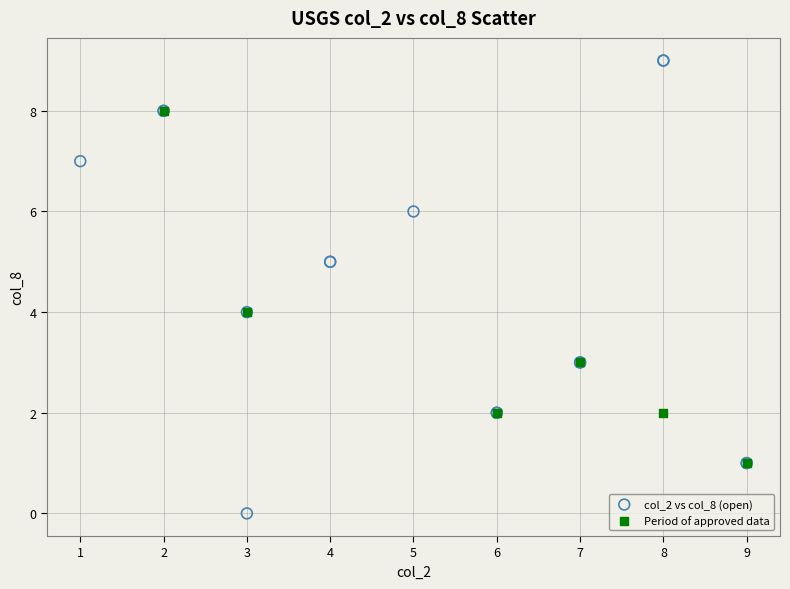

Which series reaches the minimum Y coordinate?

col_2 vs col_8 (open)